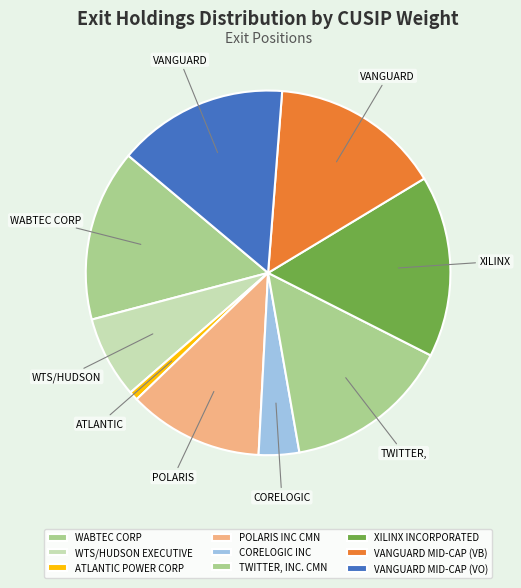

Does WABTEC CORP account for over 50% of the chart?

No